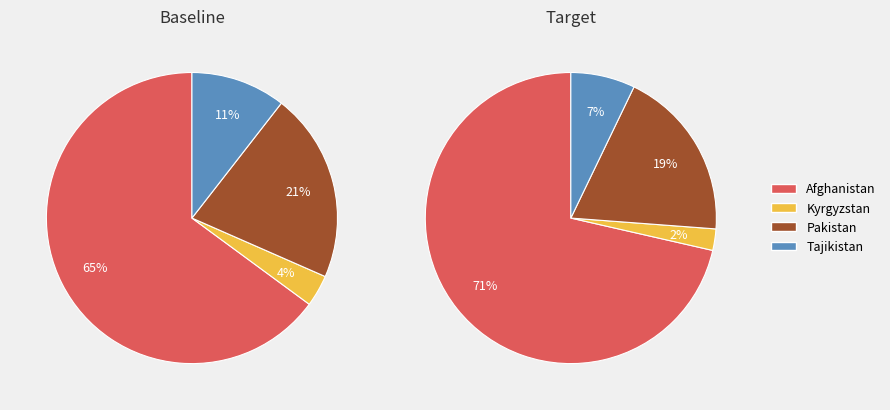

The Afghanistan slice represents 59% of the pie. True or false?

False